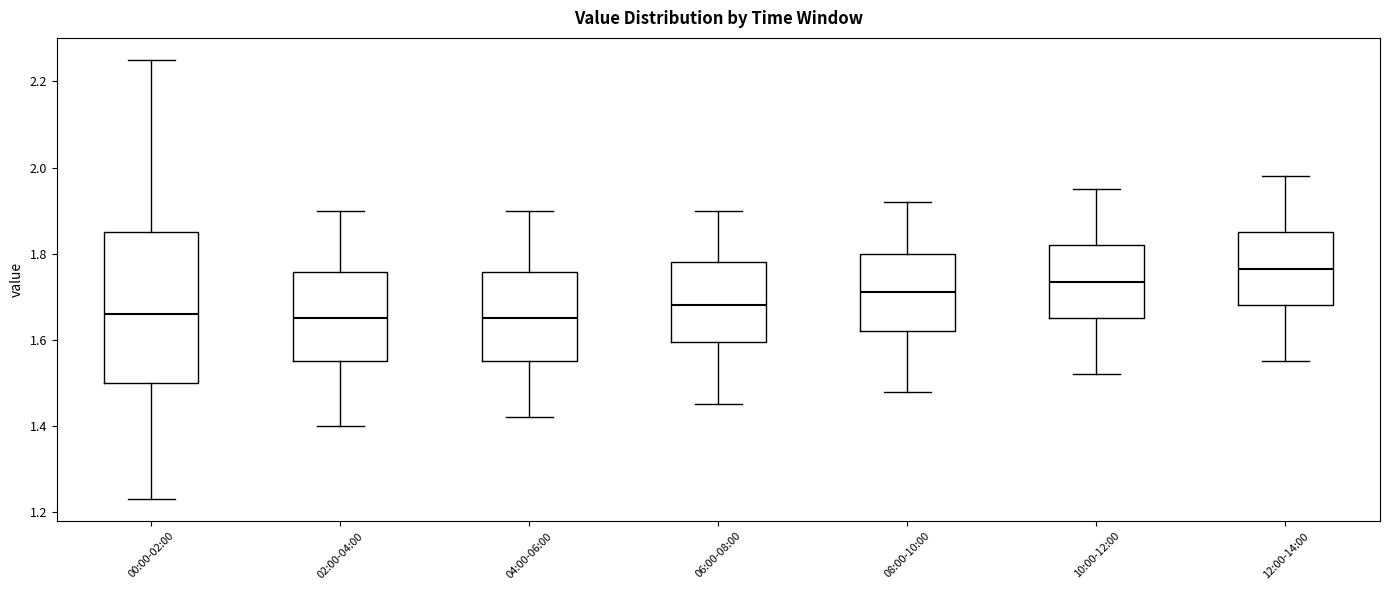

Which box is the tallest, from its lower edge to its upper edge?

00:00-02:00